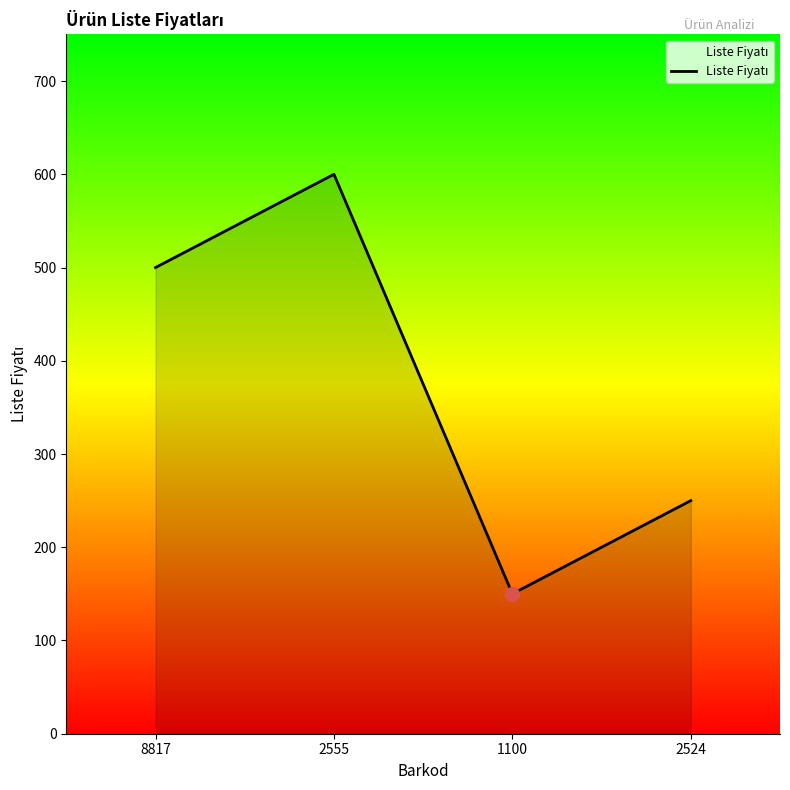

What is the difference between the second highest and second lowest values?

250